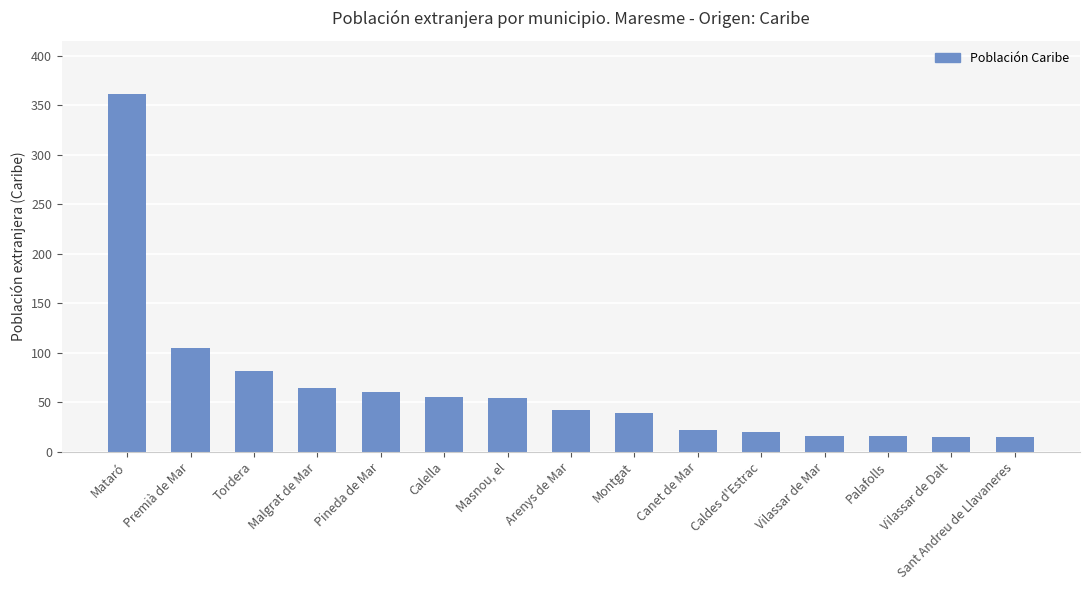

What is the value of the 2nd bar from the left?

105